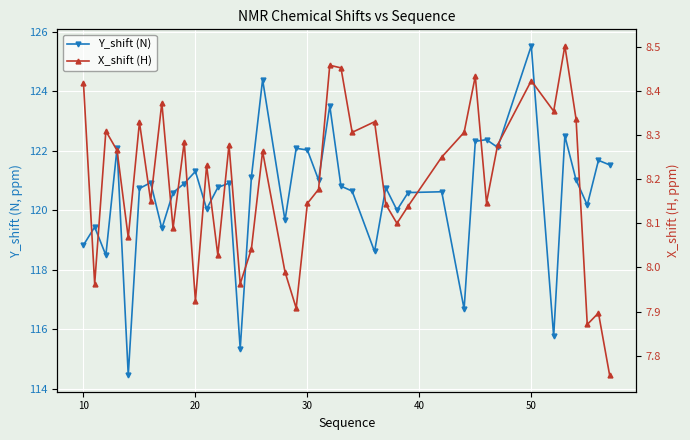

Rank the series by their maximum value, from lowest to highest.

X_shift (H), Y_shift (N)